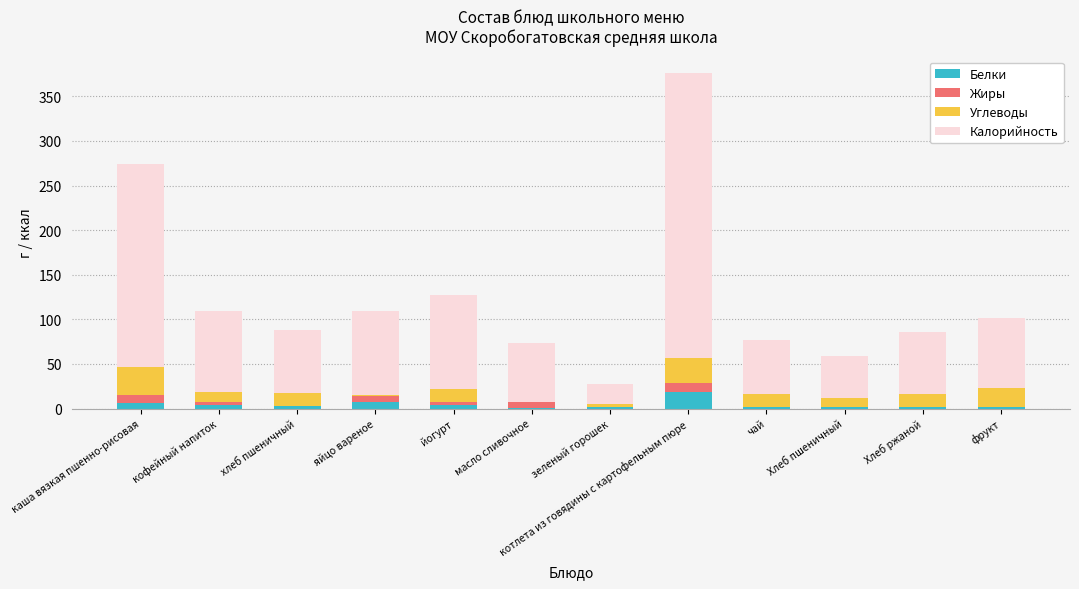

What are all the series names shown in the legend?

Белки, Жиры, Углеводы, Калорийность